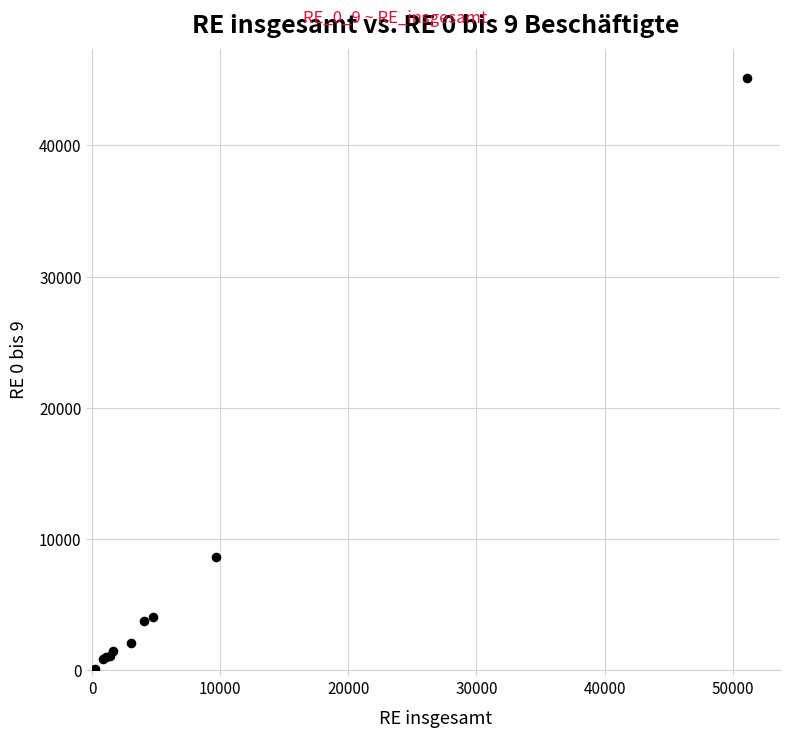

What Y value in the scatter plot is closest to 22571?

8613